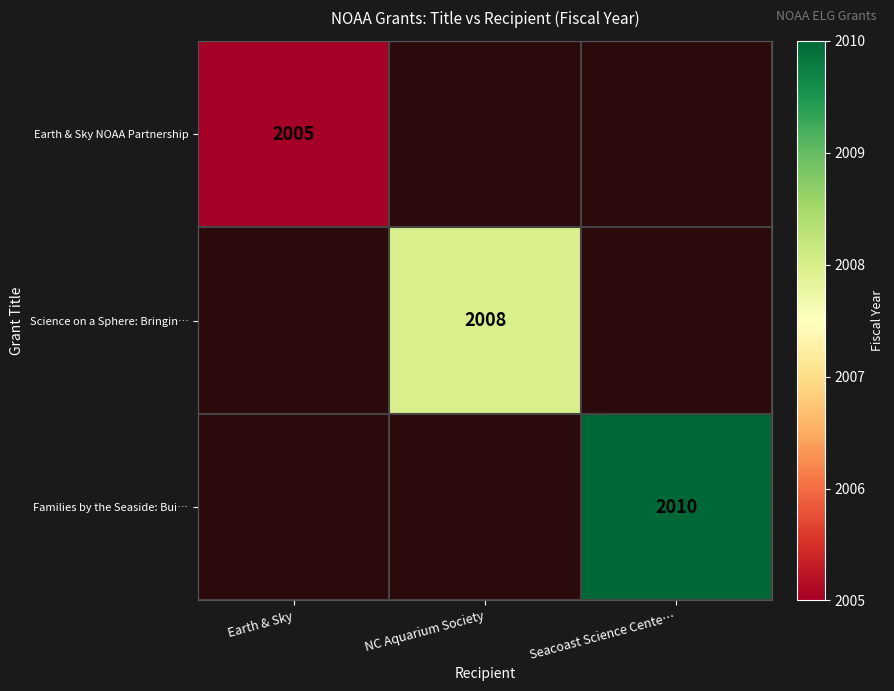

Which category has the lowest value across all series?

Earth & Sky